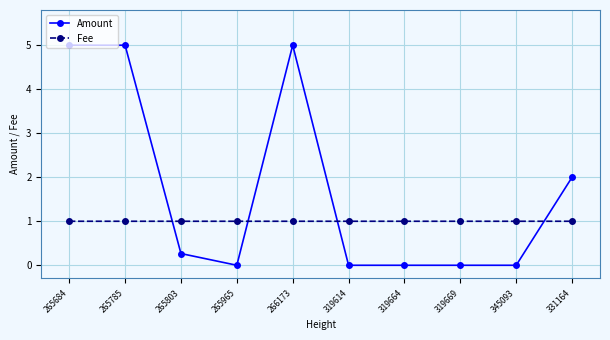

Count the number of data series in this chart.

2